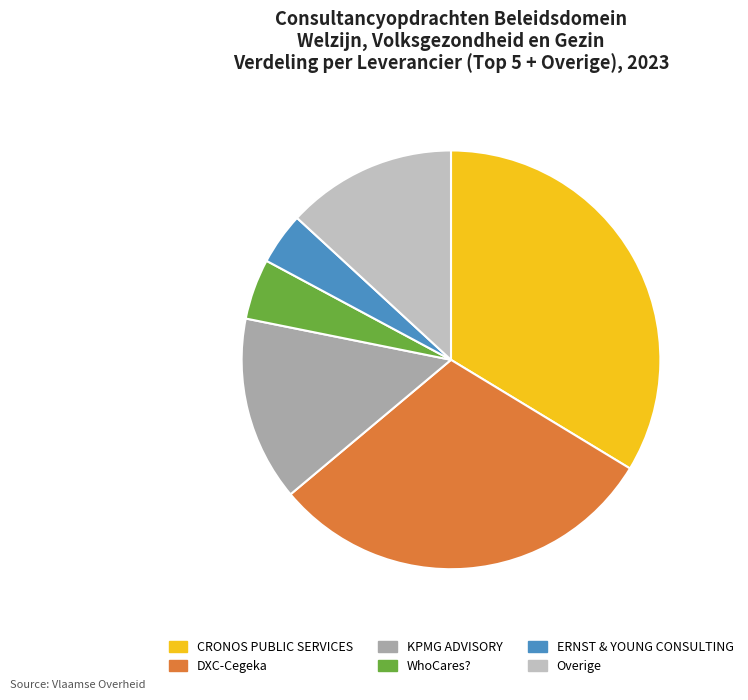

Which slice is the smallest?

ERNST & YOUNG CONSULTING